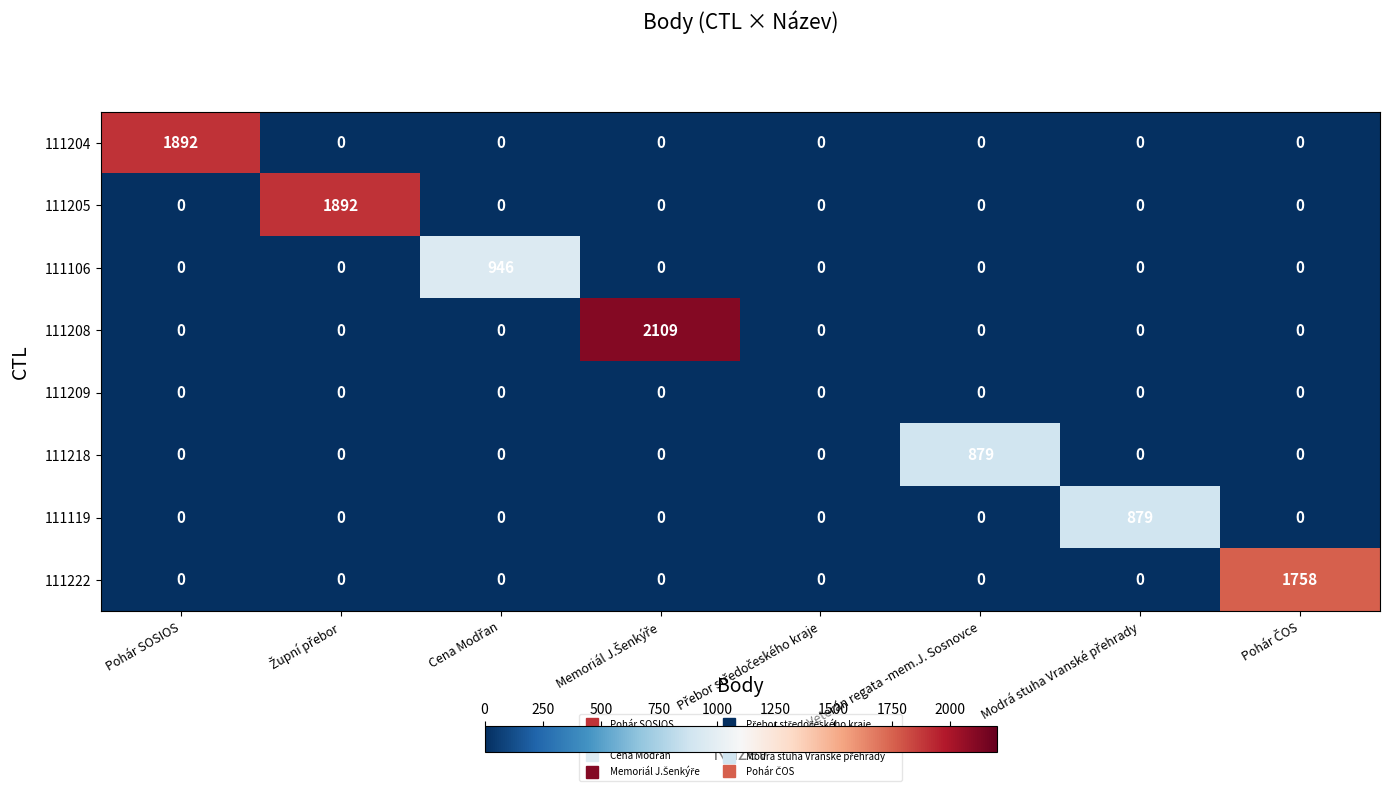

What is the greatest value displayed?

2109